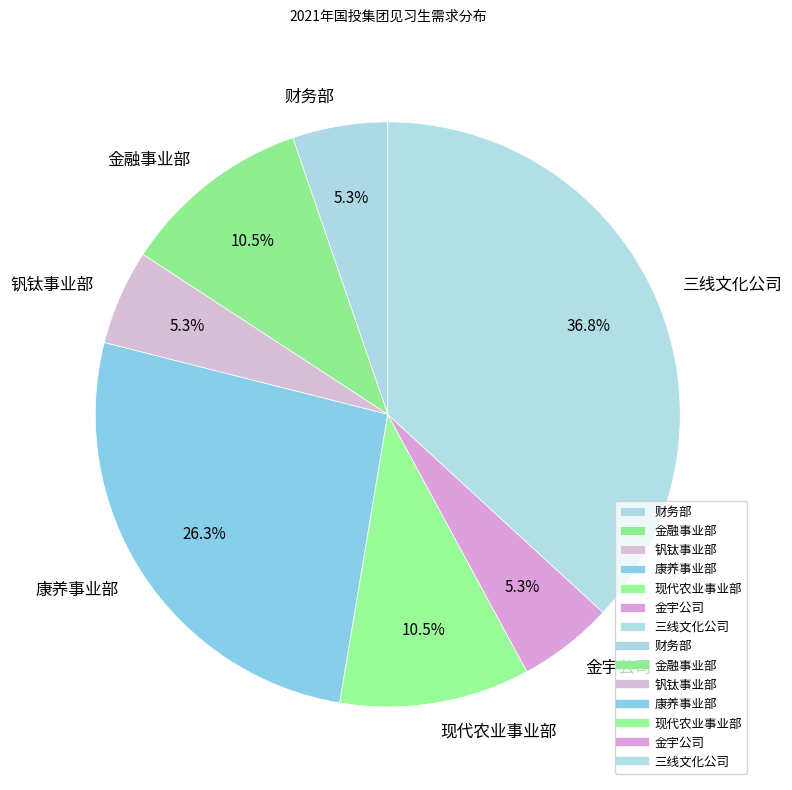

Which has a higher value, 康养事业部 or 三线文化公司?

三线文化公司